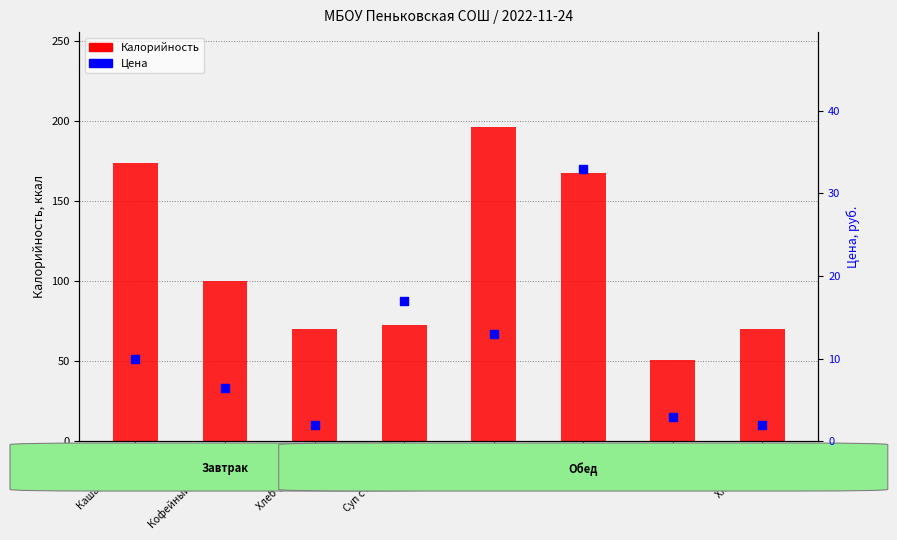

Which series has the largest total across all categories?

Калорийность